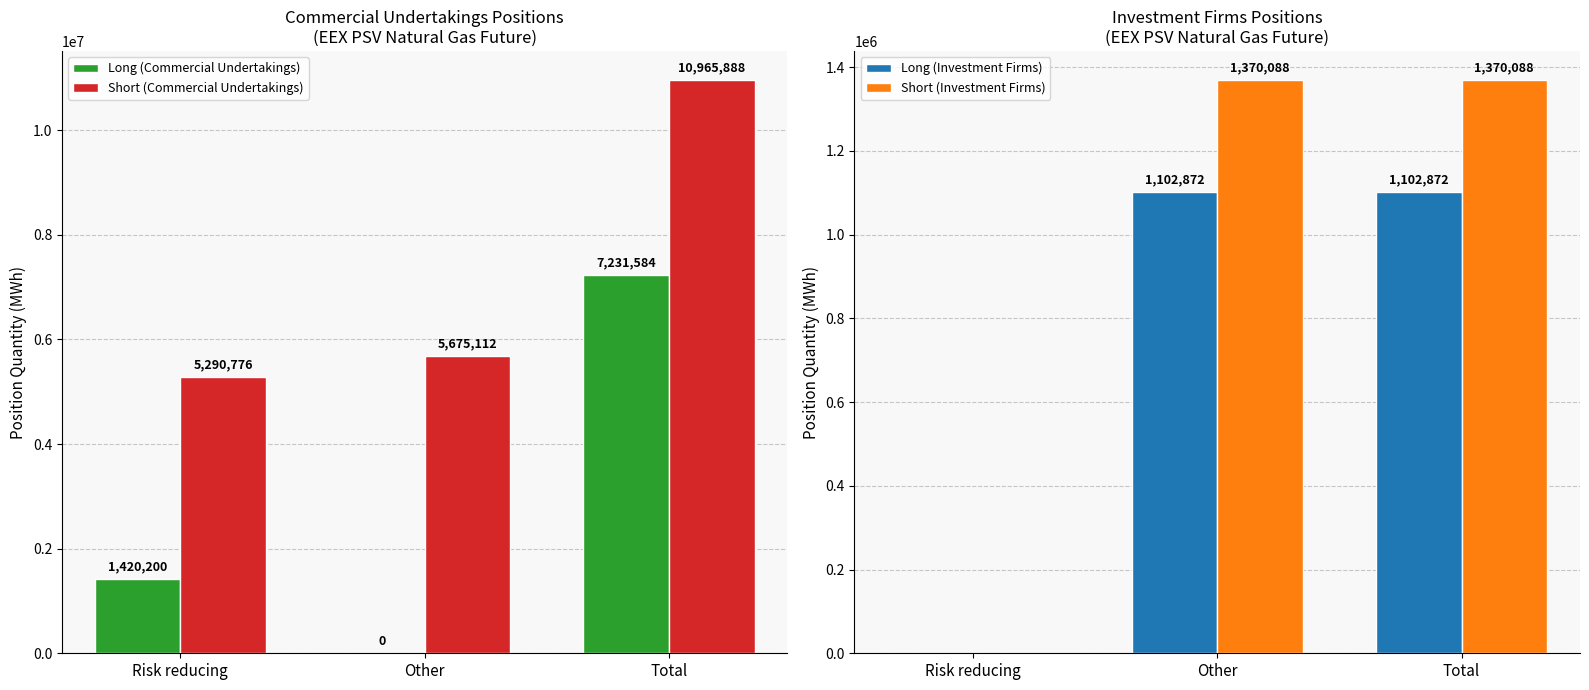

How many values in Short (Investment Firms) are above zero?

2